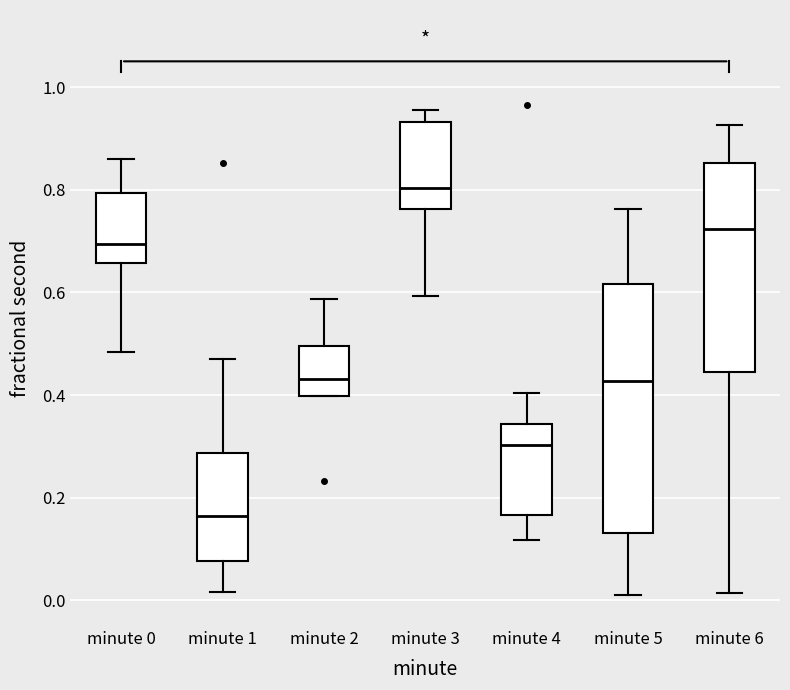

Comparing the boxes themselves (not the whiskers), which one is the tallest?

minute 5